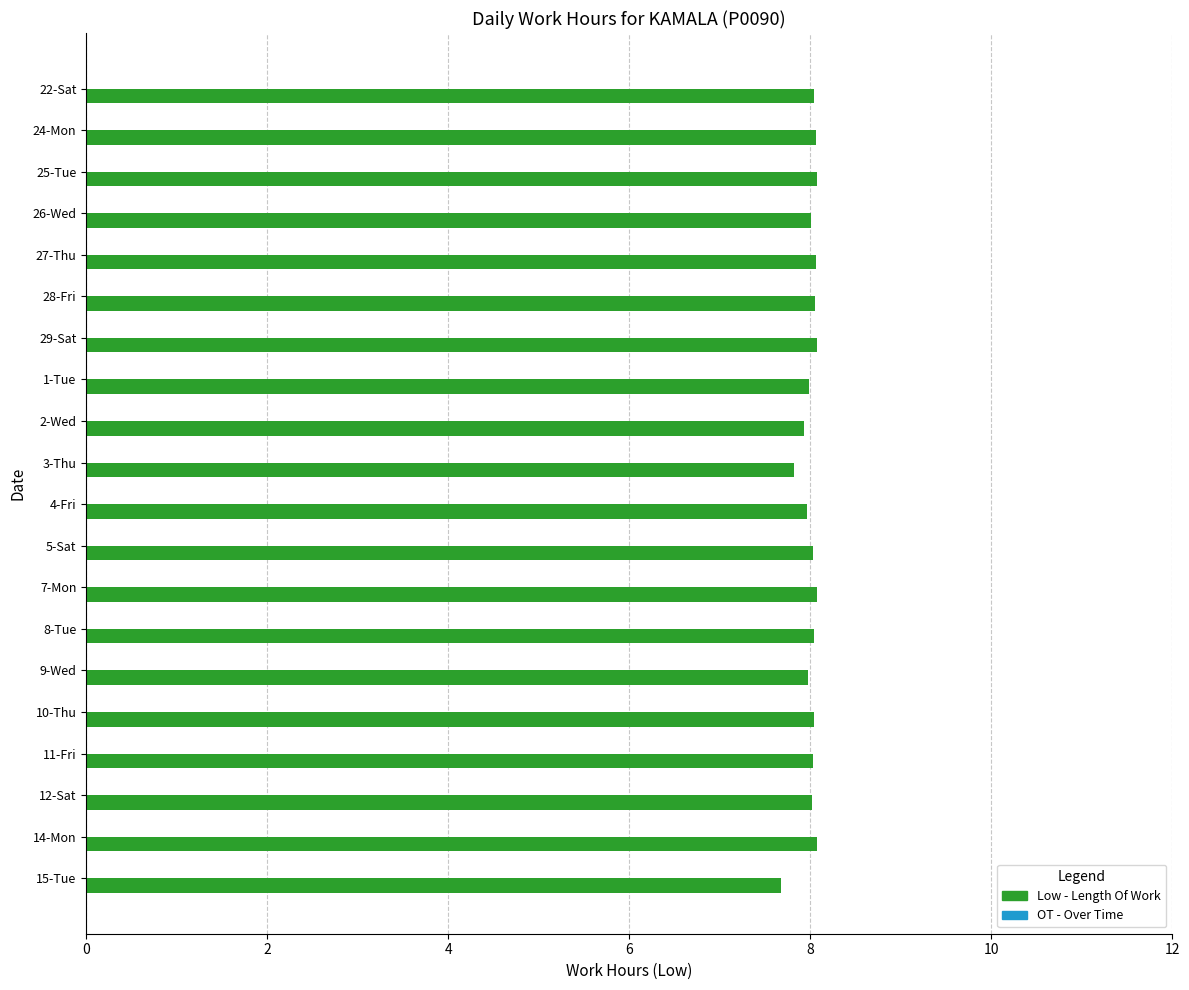

What is the minimum value shown in the chart?

7.7